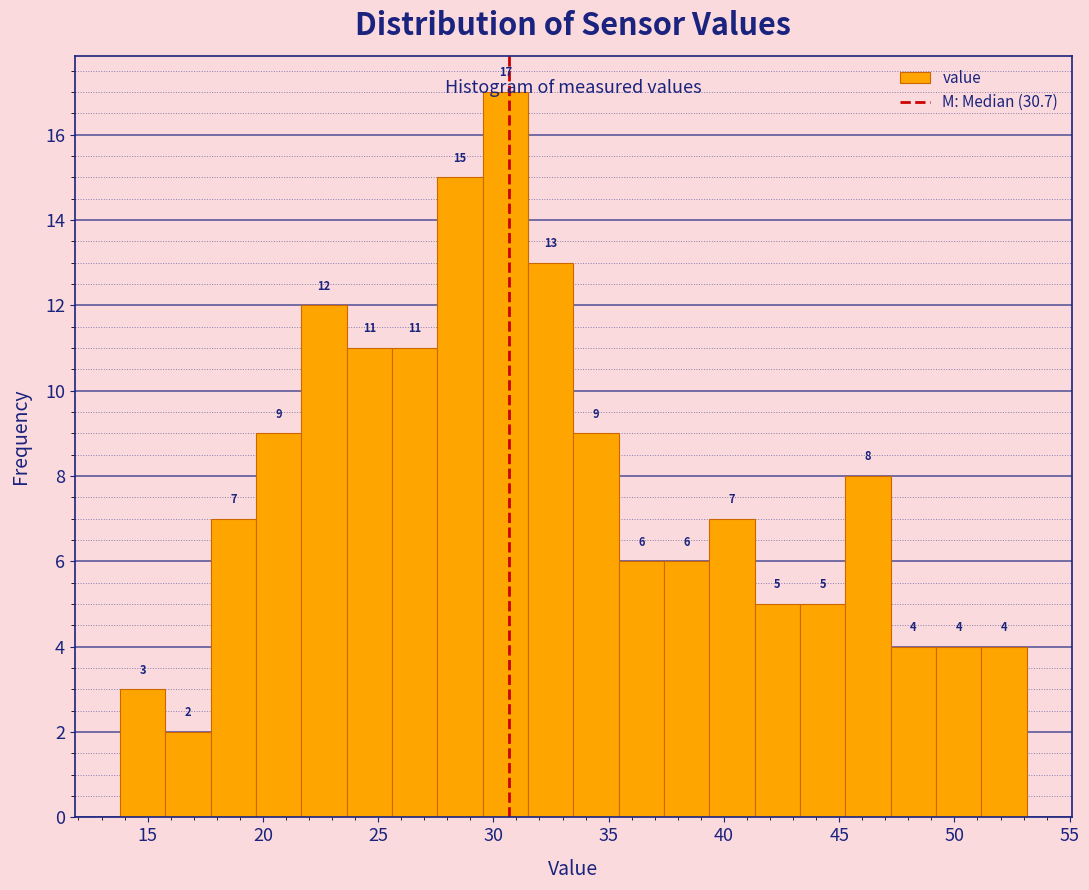

Read against the x-axis, roughly where is the centre of the tallest bar?

30.5